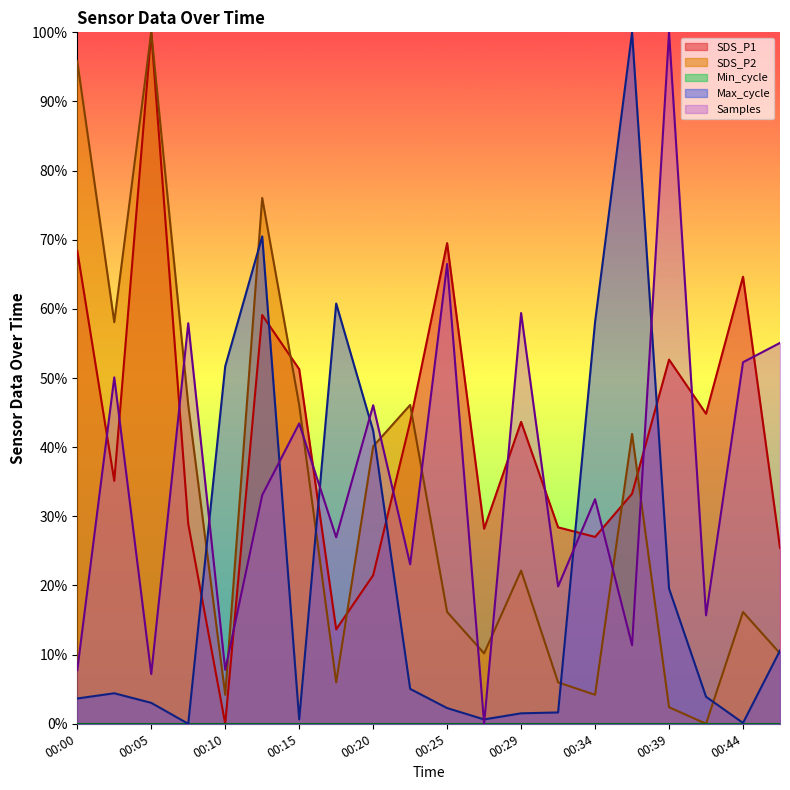

List the series in order of their peak value, lowest first.

SDS_P1, SDS_P2, Max_cycle, Samples